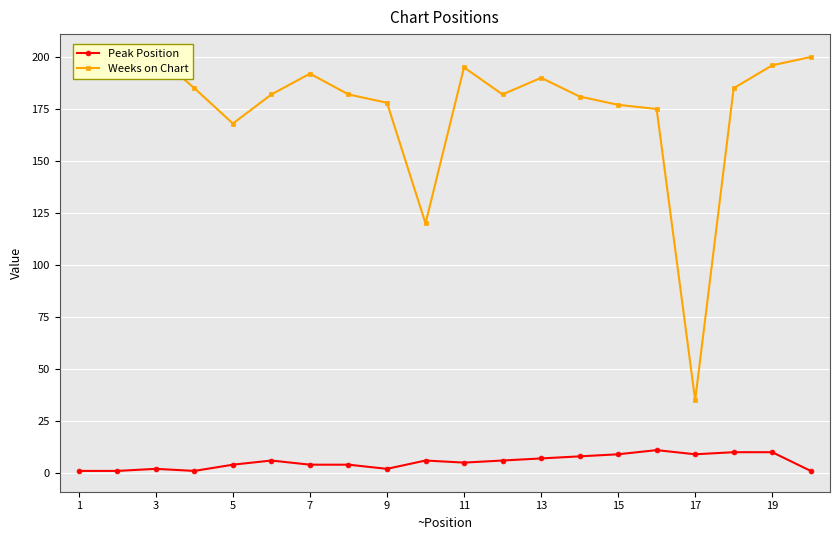

List the series in order of their overall mean, highest first.

Weeks on Chart, Peak Position